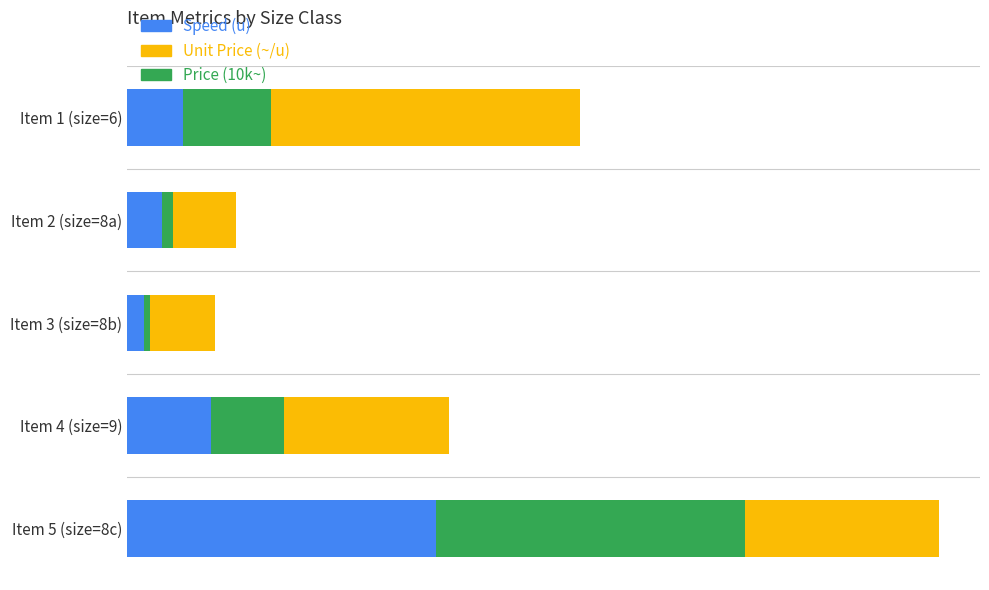

Count the Unit Price (~/u) values in the range 0 to 1.

5